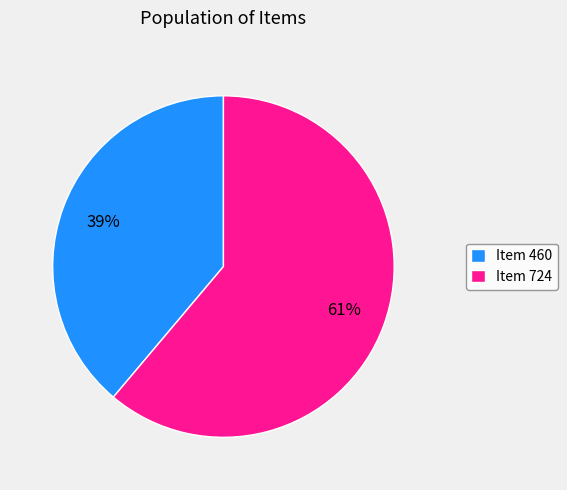

Combined, do Item 460 and Item 724 account for over 50%?

Yes